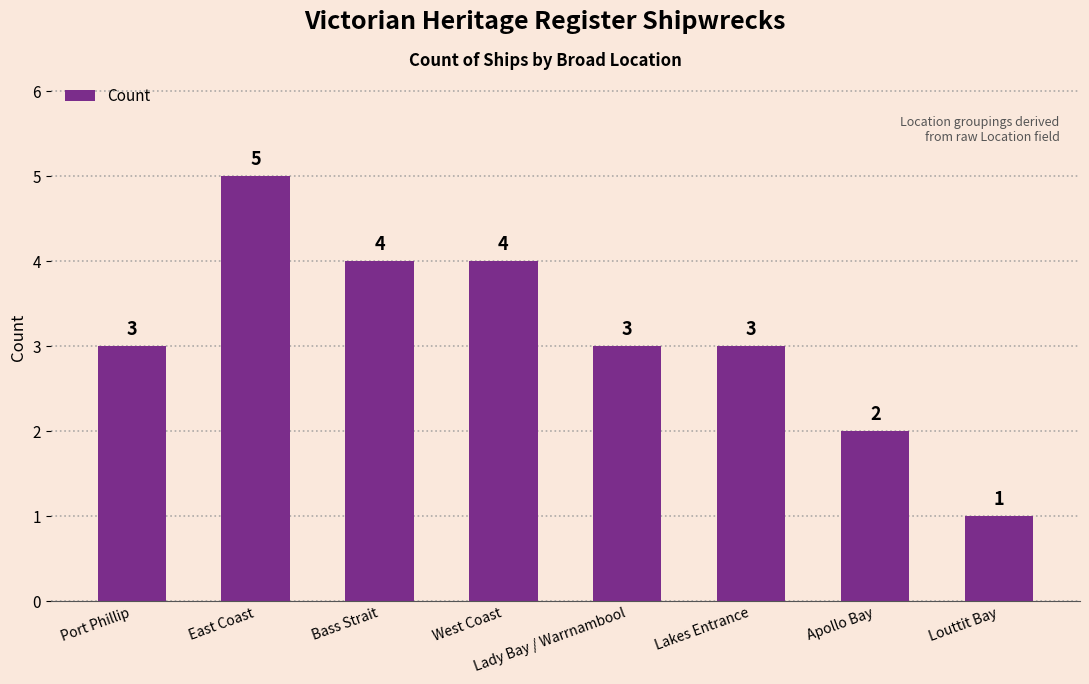

What is the label of the 4th bar from the left?

West Coast